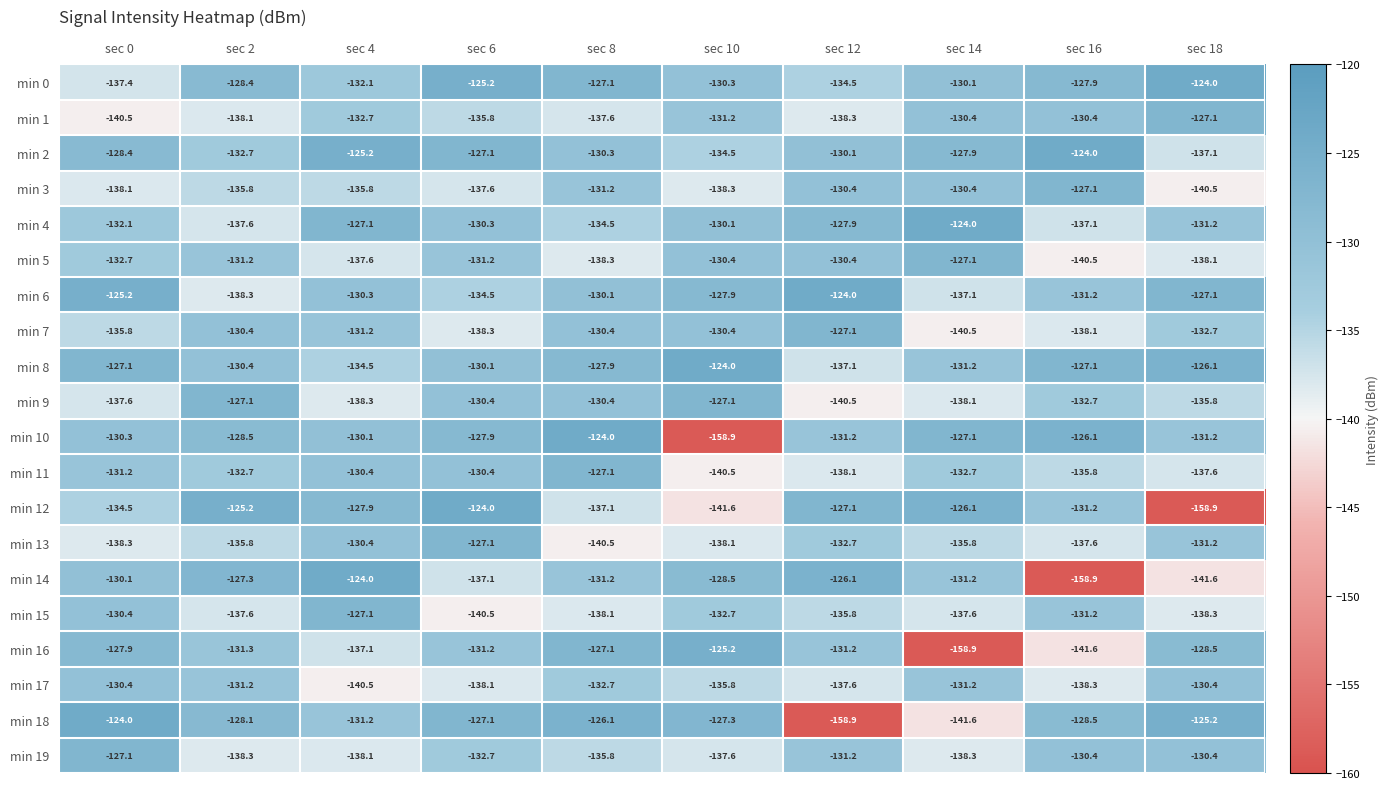

What is the smallest value displayed?

-158.9